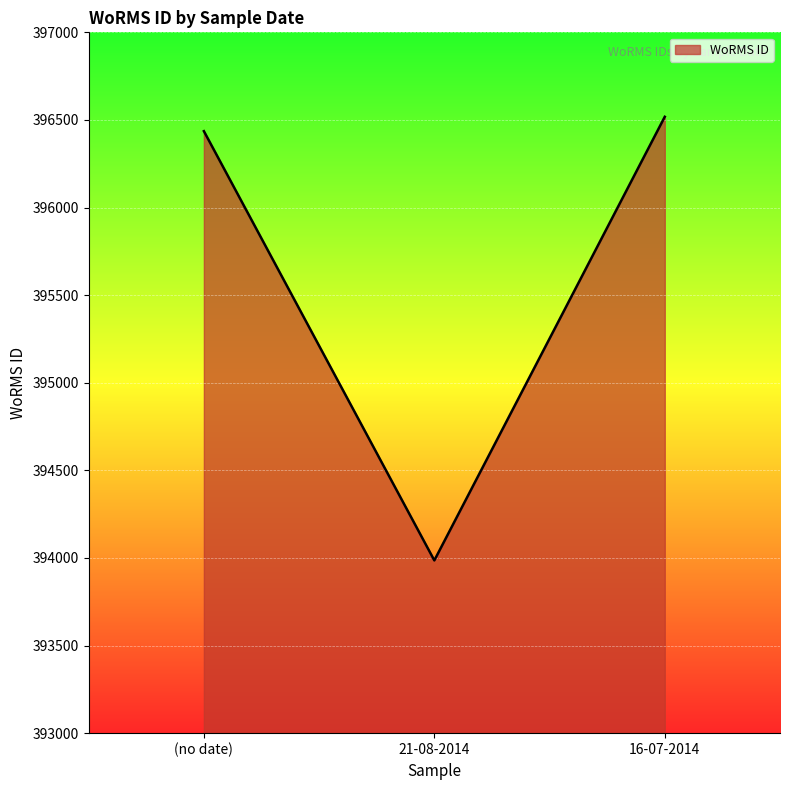

What is the change in value from (no date) to 16-07-2014?

+82